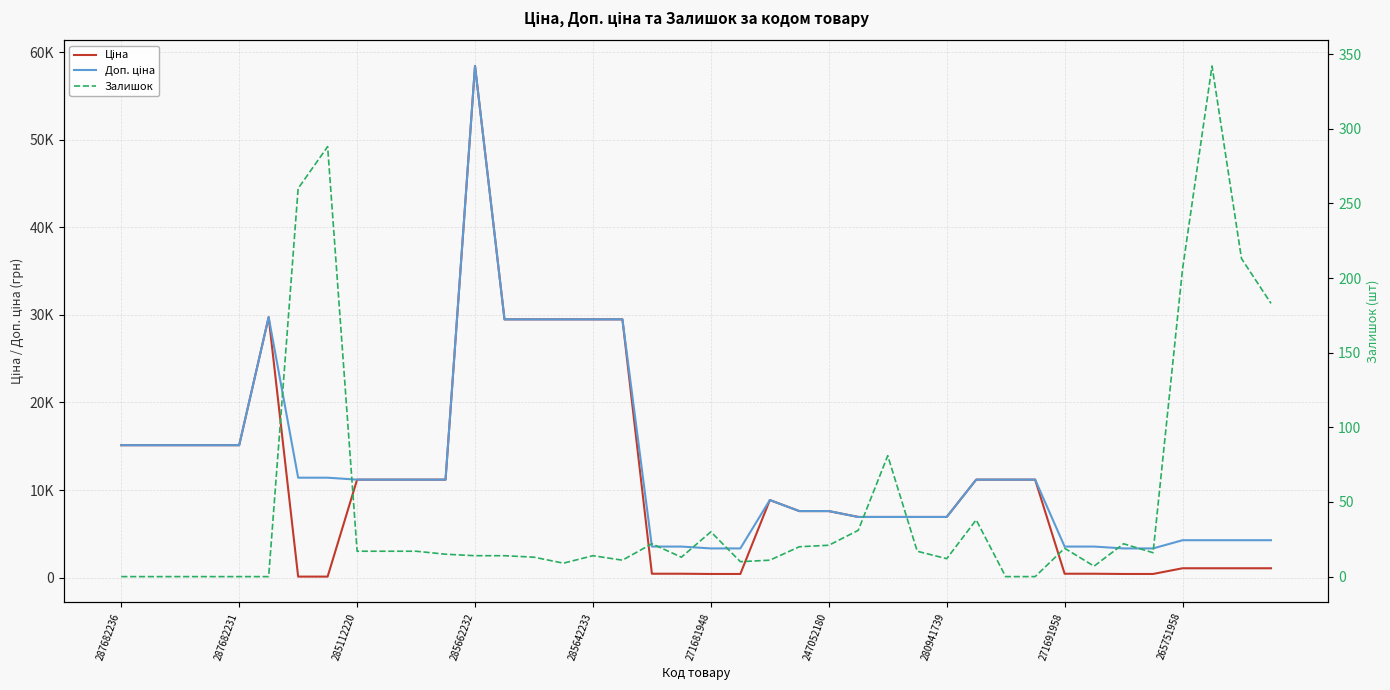

What is the sum of the Доп. ціна values at 35 and 26?

10258.1